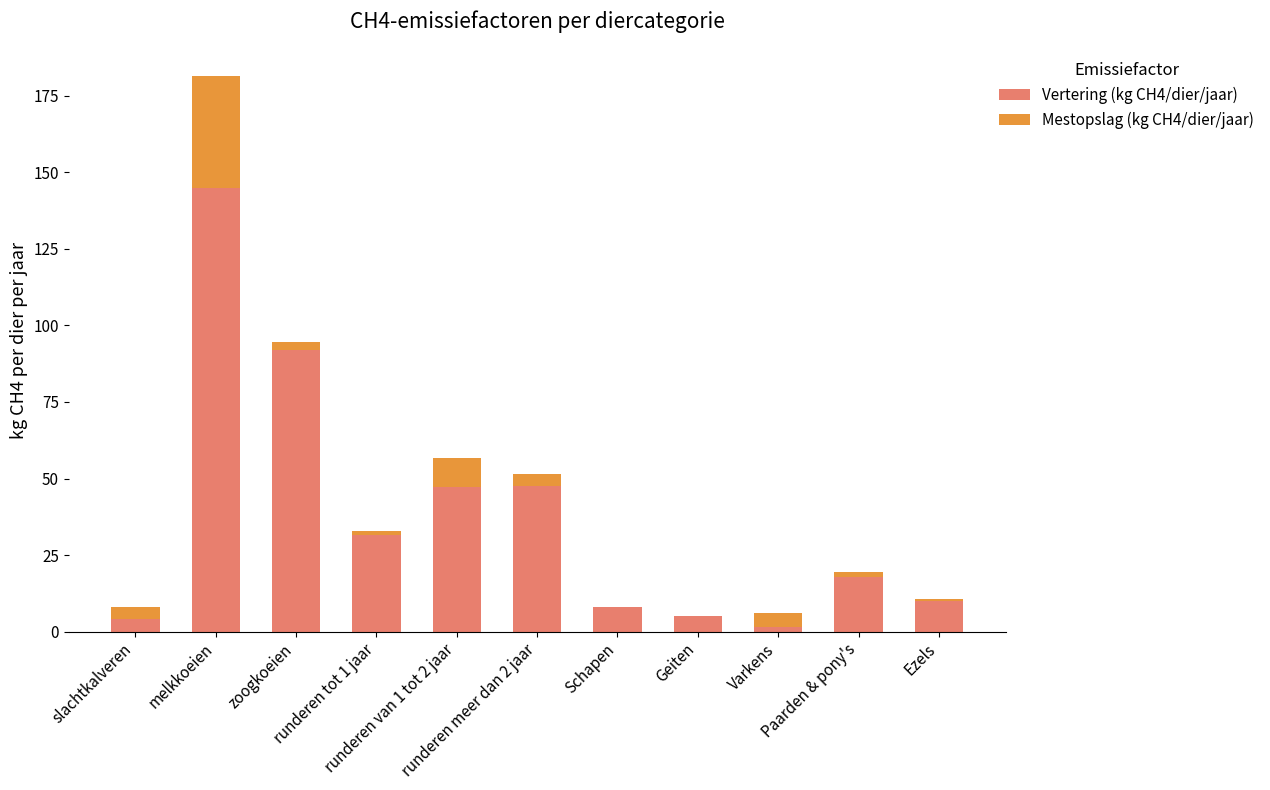

How many data points does each series have?

11